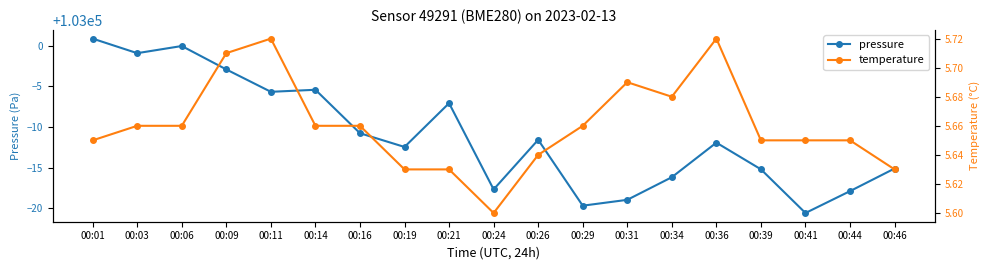

What is the average value of the temperature series?

5.7